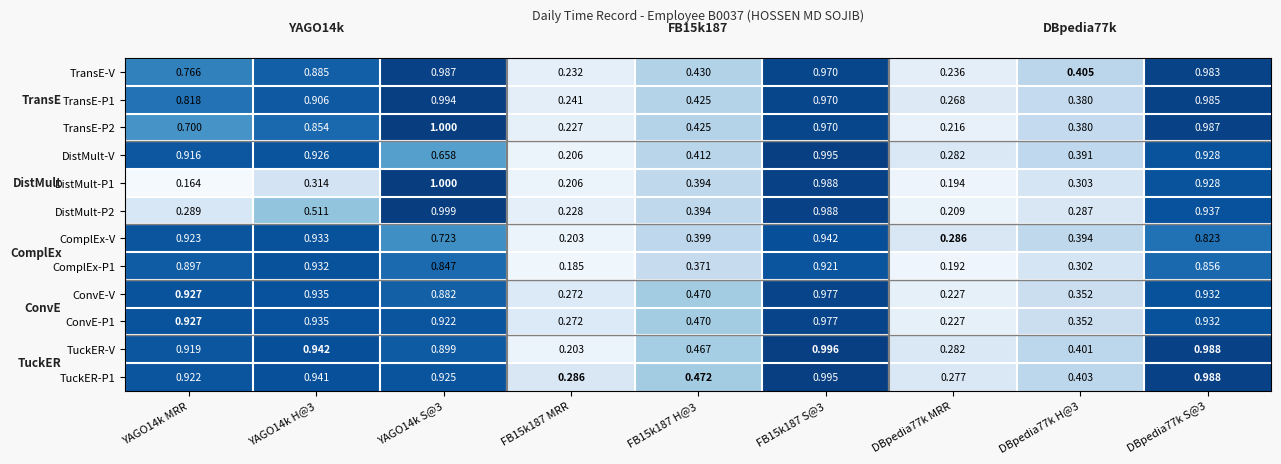

Between FB15k187 MRR and FB15k187 H@3, which series saw the biggest shift?

TuckER-V